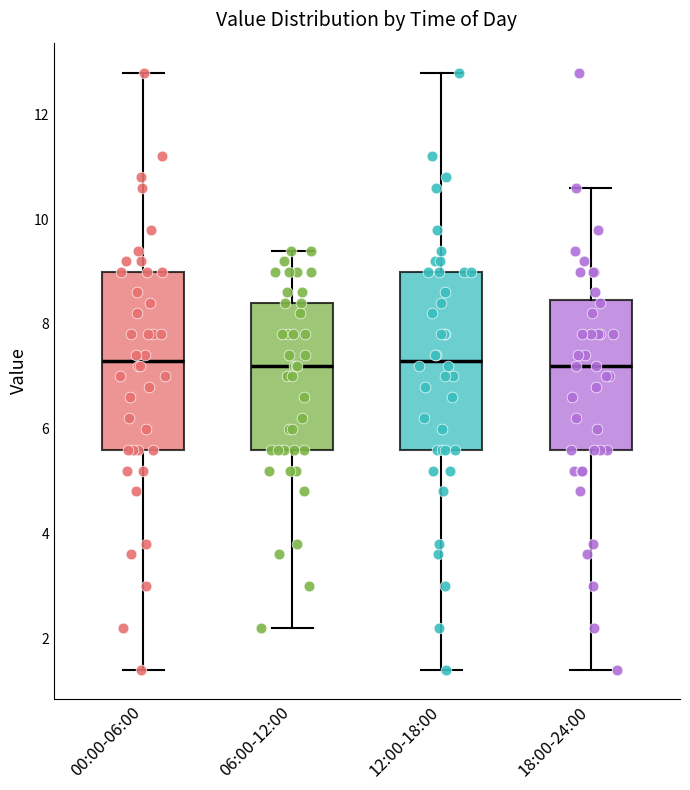

Reading left to right, read every box against the y-axis: the position of its median line, the range the box covers, and the ends of its whiskers. The values are not printed on the chart, so give them approximately, as read against the axis.

00:00-06:00: median 7.4, box 5.6 to 9.0, whiskers 1.4 to 12.8
06:00-12:00: median 7.2, box 5.6 to 8.4, whiskers 2.2 to 9.4
12:00-18:00: median 7.4, box 5.6 to 9.0, whiskers 1.4 to 12.8
18:00-24:00: median 7.2, box 5.6 to 8.4, whiskers 1.4 to 10.6